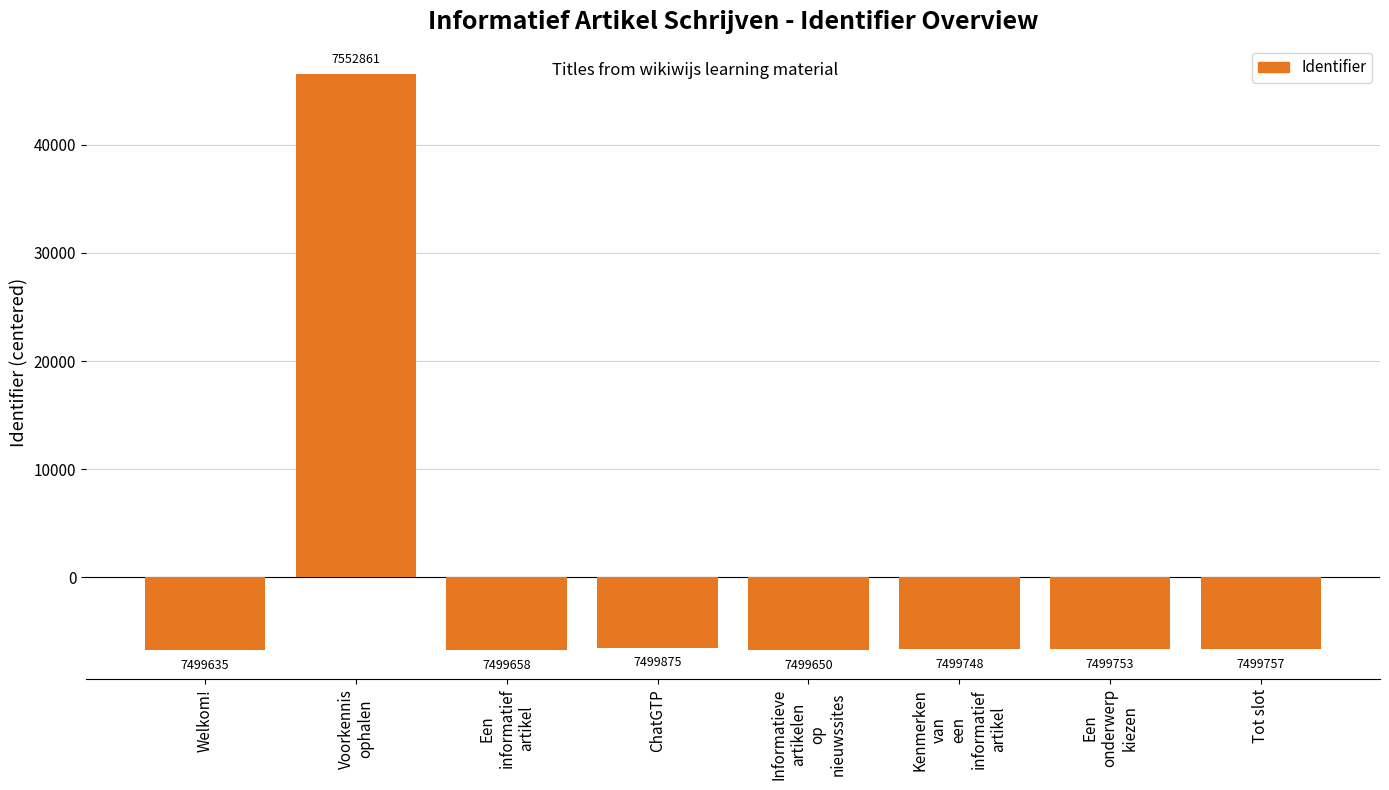

Are the bars horizontal?

No